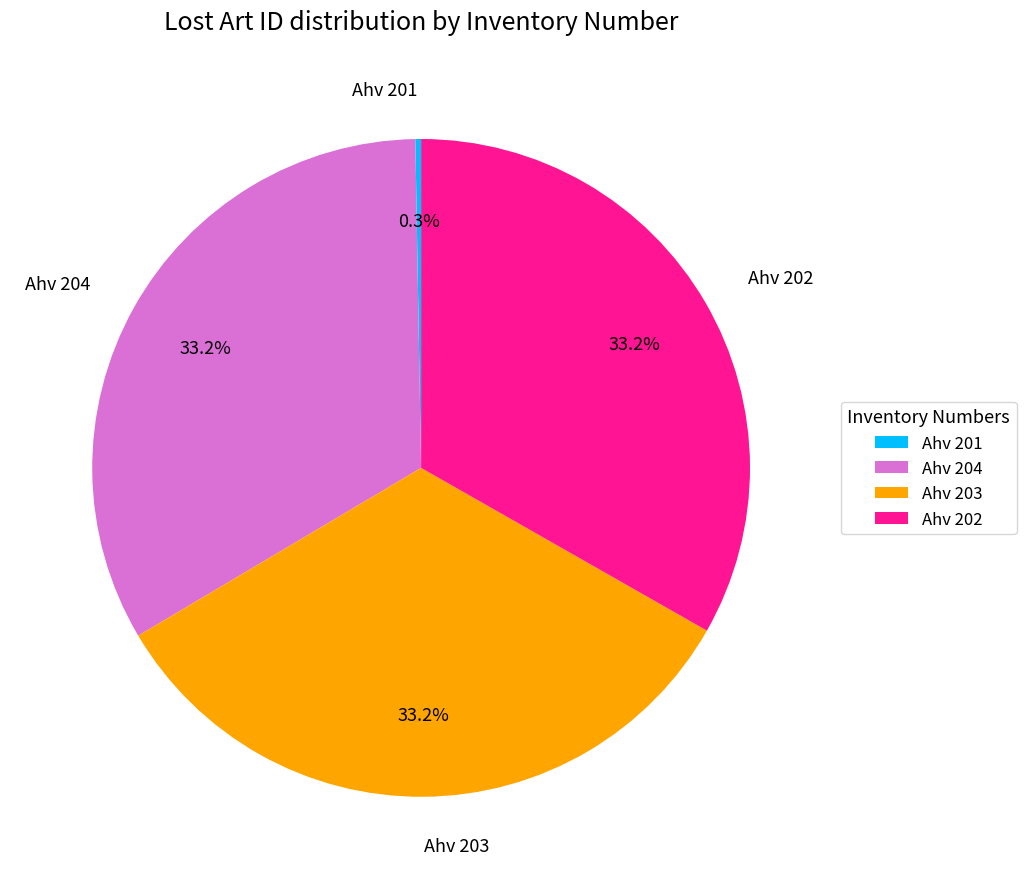

Which category has the smallest portion of the pie?

Ahv 201